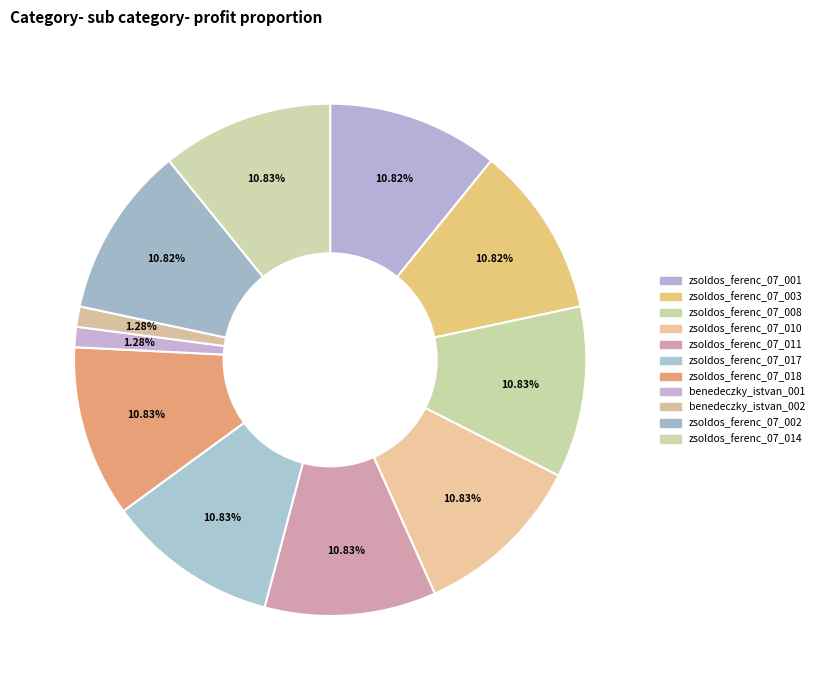

What percentage is the zsoldos_ferenc_07_014 slice, to the nearest percent?

11%